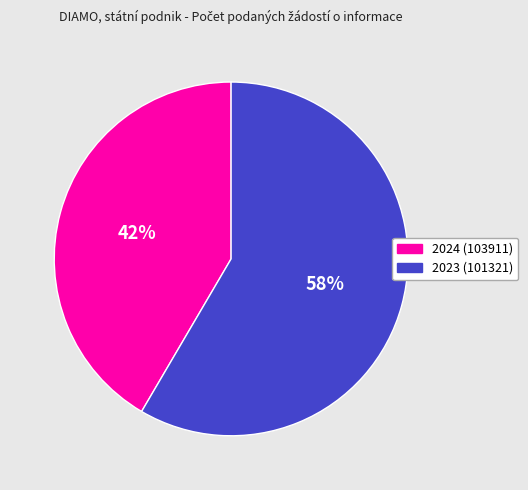

Which slice represents more than half of the pie?

2023 (101321)